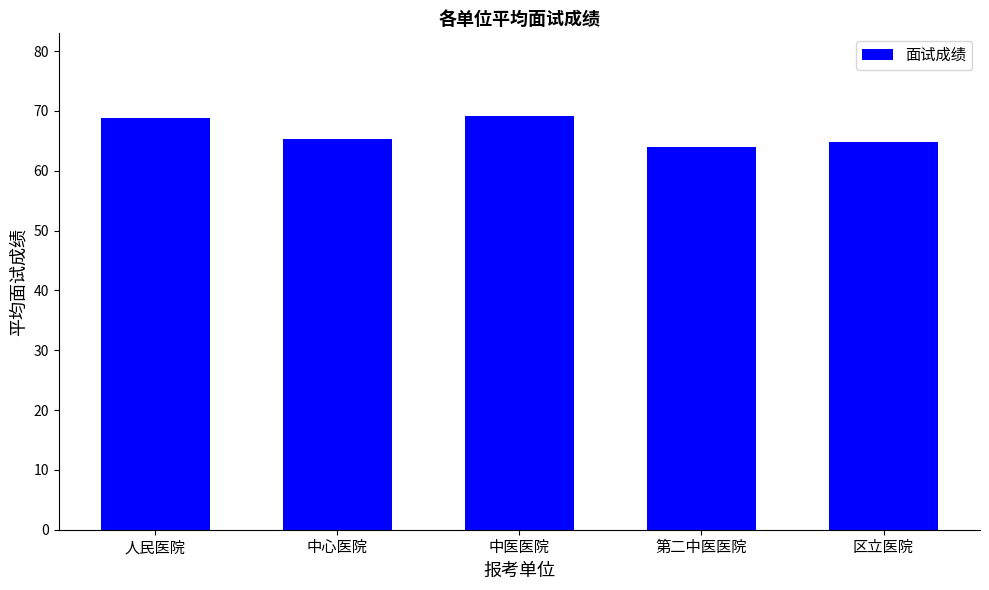

What is the smallest value displayed?

64.0